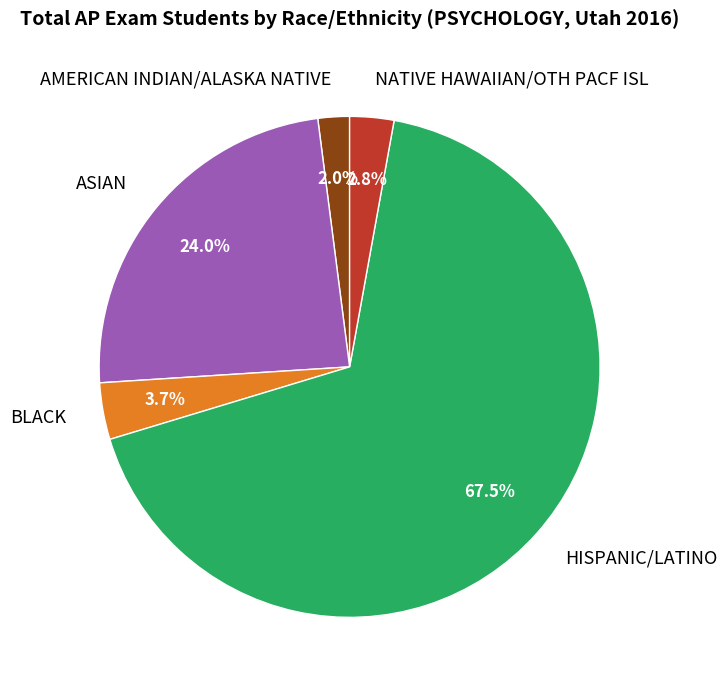

How many segments does this pie chart have?

5